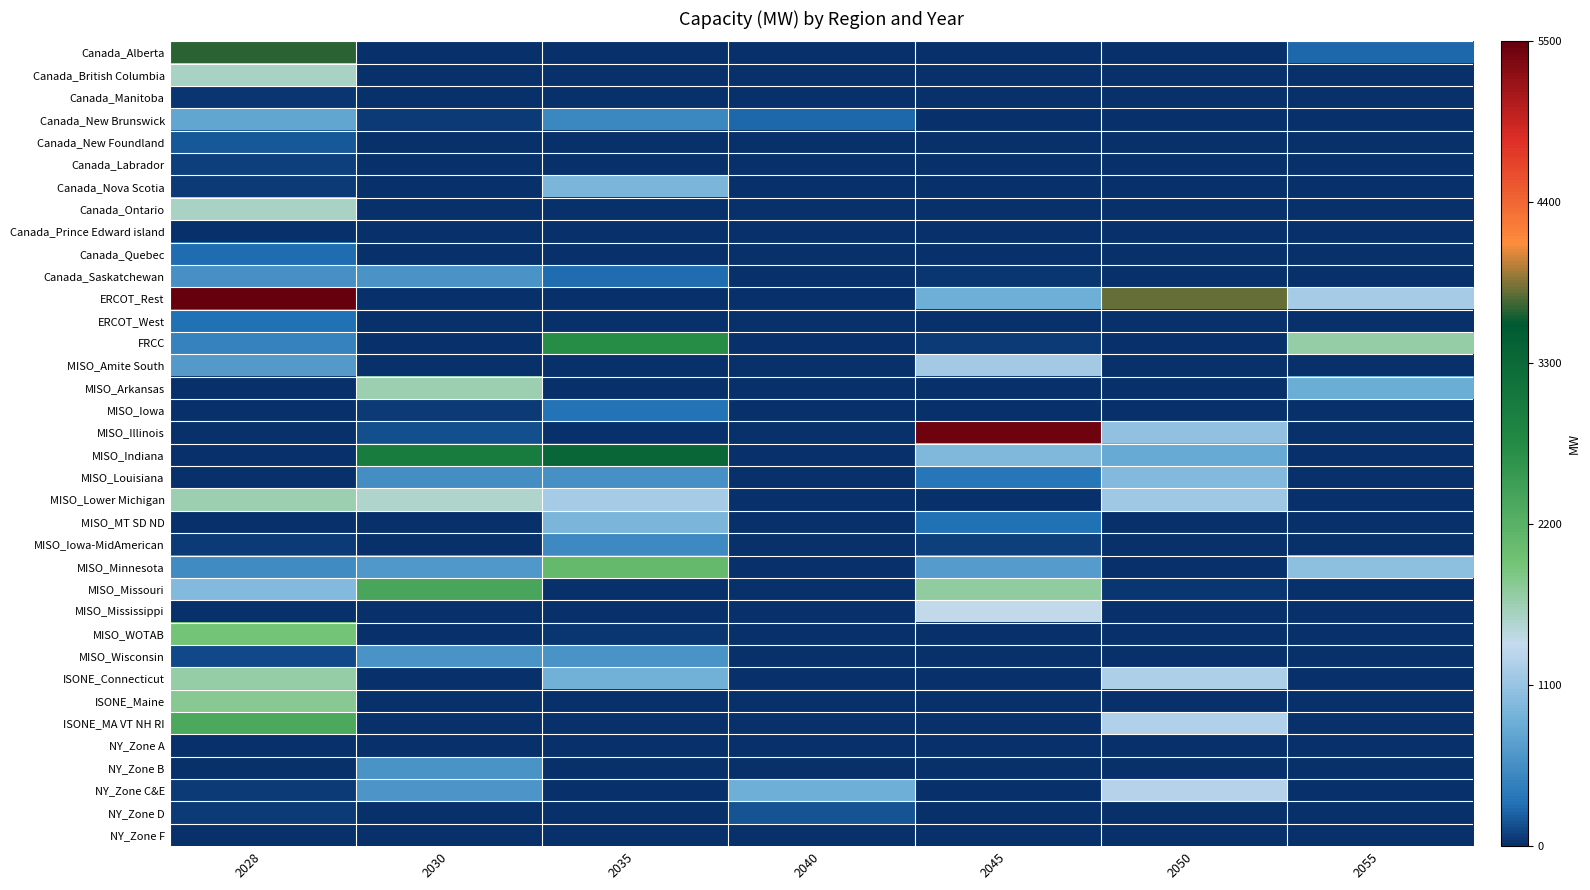

Reading left to right, extract all data points from this chart.

Canada_Alberta: 2028=3652.9	2030=0.0	2035=0.0	2040=0.0	2045=0.0	2050=0.0	2055=257.4
Canada_British Columbia: 2028=1580.2	2030=0.0	2035=0.0	2040=0.0	2045=0.0	2050=0.0	2055=0.0
Canada_Manitoba: 2028=22.8	2030=0.0	2035=0.0	2040=0.0	2045=0.0	2050=0.0	2055=0.0
Canada_New Brunswick: 2028=752.9	2030=60.4	2035=488.7	2040=243.7	2045=0.0	2050=0.0	2055=0.0
Canada_New Foundland: 2028=176.1	2030=0.0	2035=0.0	2040=0.0	2045=0.0	2050=0.0	2055=0.0
Canada_Labrador: 2028=67.7	2030=0.0	2035=0.0	2040=0.0	2045=0.0	2050=0.0	2055=0.0
Canada_Nova Scotia: 2028=49.0	2030=0.0	2035=941.0	2040=0.0	2045=0.0	2050=0.0	2055=0.0
Canada_Ontario: 2028=1586.8	2030=0.0	2035=0.0	2040=0.0	2045=0.0	2050=0.0	2055=0.0
Canada_Prince Edward island: 2028=2.1	2030=0.0	2035=0.0	2040=0.0	2045=0.0	2050=0.0	2055=0.0
Canada_Quebec: 2028=279.0	2030=0.0	2035=0.0	2040=0.0	2045=0.0	2050=0.0	2055=0.0
Canada_Saskatchewan: 2028=559.0	2030=591.0	2035=276.0	2040=0.0	2045=40.0	2050=0.0	2055=0.0
ERCOT_Rest: 2028=10513.9	2030=0.0	2035=0.0	2040=0.0	2045=840.8	2050=3785.0	2055=1195.0
ERCOT_West: 2028=279.9	2030=0.0	2035=0.0	2040=0.0	2045=0.0	2050=0.0	2055=0.0
FRCC: 2028=446.9	2030=0.0	2035=2713.0	2040=0.0	2045=46.1	2050=0.0	2055=1698.0
MISO_Amite South: 2028=657.0	2030=0.0	2035=0.0	2040=0.0	2045=1165.4	2050=0.0	2055=0.0
MISO_Arkansas: 2028=0.0	2030=1664.0	2035=0.0	2040=0.0	2045=0.0	2050=0.0	2055=833.3
MISO_Iowa: 2028=0.0	2030=59.7	2035=321.0	2040=0.0	2045=0.0	2050=0.0	2055=0.0
MISO_Illinois: 2028=0.0	2030=145.2	2035=0.0	2040=0.0	2045=5445.3	2050=1065.0	2055=0.0
MISO_Indiana: 2028=0.0	2030=2994.0	2035=3330.9	2040=0.0	2045=946.6	2050=798.0	2055=0.0
MISO_Louisiana: 2028=0.0	2030=557.0	2035=575.0	2040=0.0	2045=324.8	2050=967.5	2055=0.0
MISO_Lower Michigan: 2028=1674.6	2030=1535.0	2035=1200.0	2040=0.0	2045=0.0	2050=1141.0	2055=0.0
MISO_MT SD ND: 2028=0.0	2030=0.0	2035=932.8	2040=0.0	2045=282.8	2050=0.0	2055=0.0
MISO_Iowa-MidAmerican: 2028=55.0	2030=0.0	2035=504.0	2040=0.0	2045=79.5	2050=0.0	2055=0.0
MISO_Minnesota: 2028=532.4	2030=630.0	2035=2078.0	2040=0.0	2045=668.6	2050=0.0	2055=1040.0
MISO_Missouri: 2028=974.0	2030=2372.0	2035=0.0	2040=0.0	2045=1738.0	2050=35.0	2055=0.0
MISO_Mississippi: 2028=0.0	2030=0.0	2035=0.0	2040=0.0	2045=1401.0	2050=0.0	2055=0.0
MISO_WOTAB: 2028=1912.5	2030=0.0	2035=36.6	2040=0.0	2045=0.0	2050=0.0	2055=0.0
MISO_Wisconsin: 2028=107.7	2030=593.5	2035=599.2	2040=0.0	2045=0.0	2050=0.0	2055=0.0
ISONE_Connecticut: 2028=1715.0	2030=0.0	2035=862.3	2040=0.0	2045=0.0	2050=1236.0	2055=0.0
ISONE_Maine: 2028=1789.4	2030=0.0	2035=0.0	2040=0.0	2045=0.0	2050=0.0	2055=0.0
ISONE_MA VT NH RI: 2028=2340.0	2030=0.0	2035=0.0	2040=0.0	2045=0.0	2050=1248.1	2055=0.0
NY_Zone A: 2028=0.0	2030=0.0	2035=0.0	2040=0.0	2045=0.0	2050=0.0	2055=0.0
NY_Zone B: 2028=0.0	2030=580.2	2035=0.0	2040=0.0	2045=0.0	2050=0.0	2055=0.0
NY_Zone C&E: 2028=54.9	2030=611.9	2035=0.0	2040=854.0	2045=0.0	2050=1285.2	2055=0.0
NY_Zone D: 2028=53.8	2030=0.0	2035=0.0	2040=156.1	2045=0.0	2050=0.0	2055=0.0
NY_Zone F: 2028=0.0	2030=0.0	2035=0.0	2040=0.0	2045=0.0	2050=0.0	2055=0.0